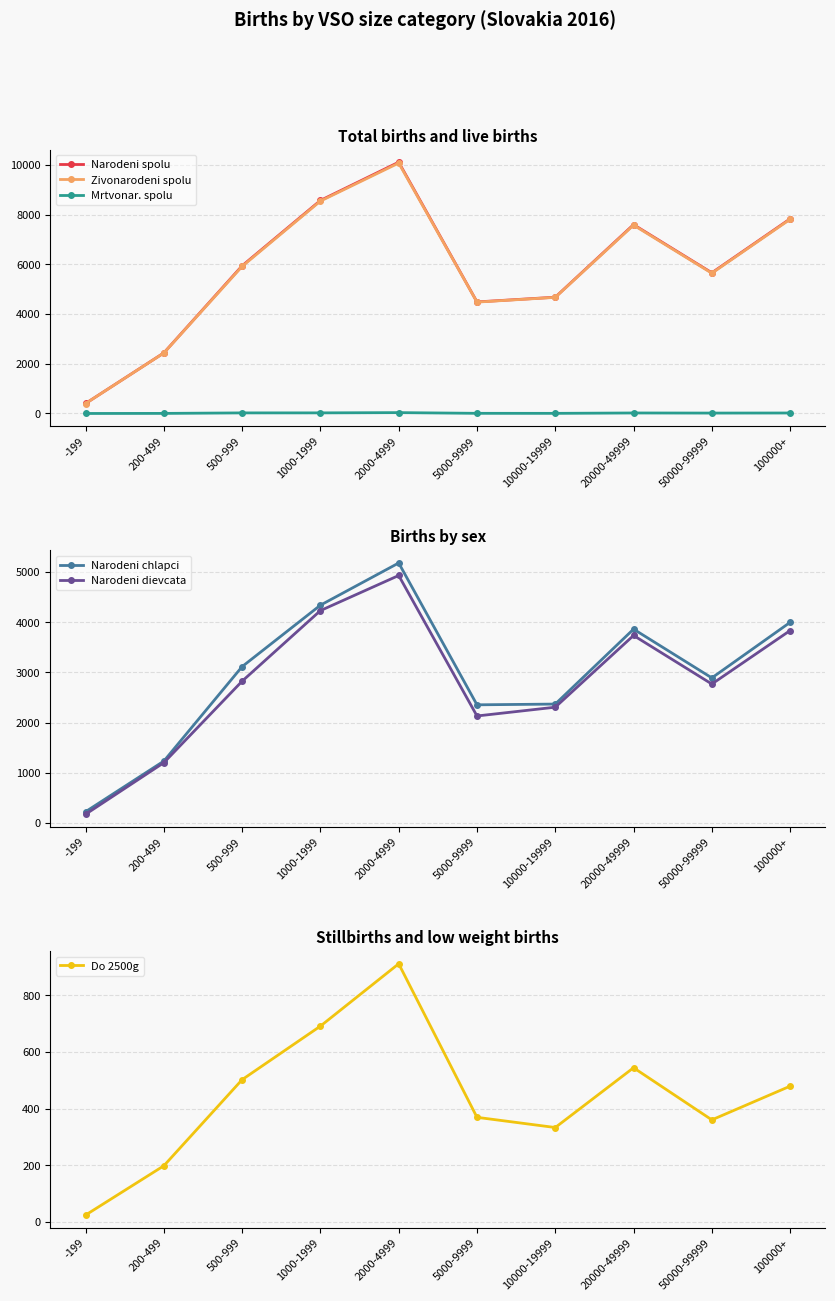

True or false: Narodeni chlapci and Zivonarodeni spolu cross at least once.

False